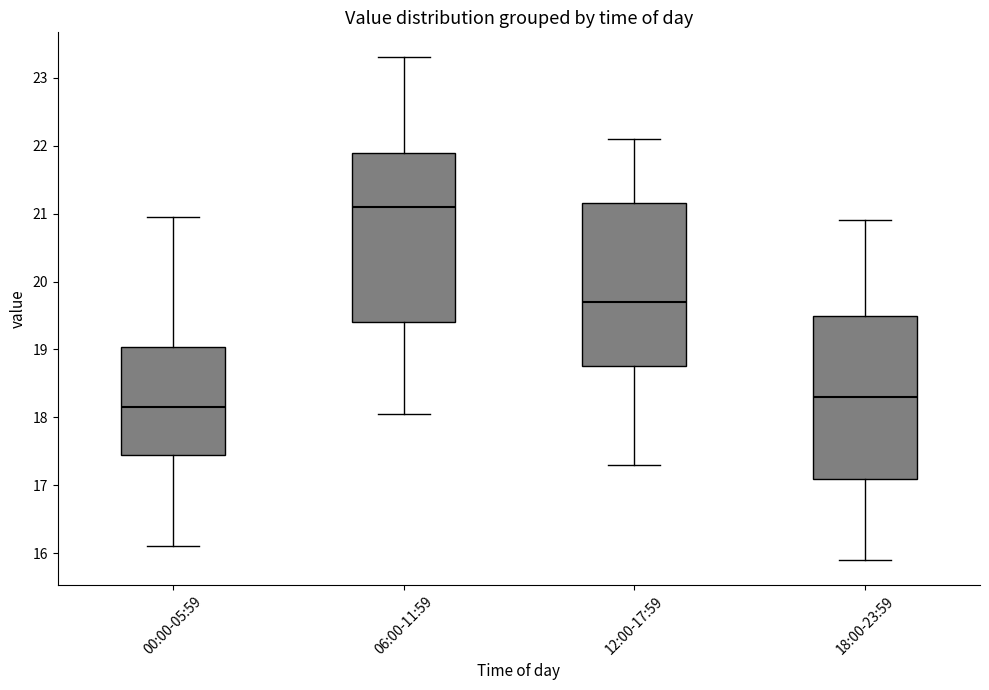

Where is the lower edge of the box for 06:00-11:59 on the y-axis? The values are not printed on the chart, so give them approximately, as read against the axis.

19.4